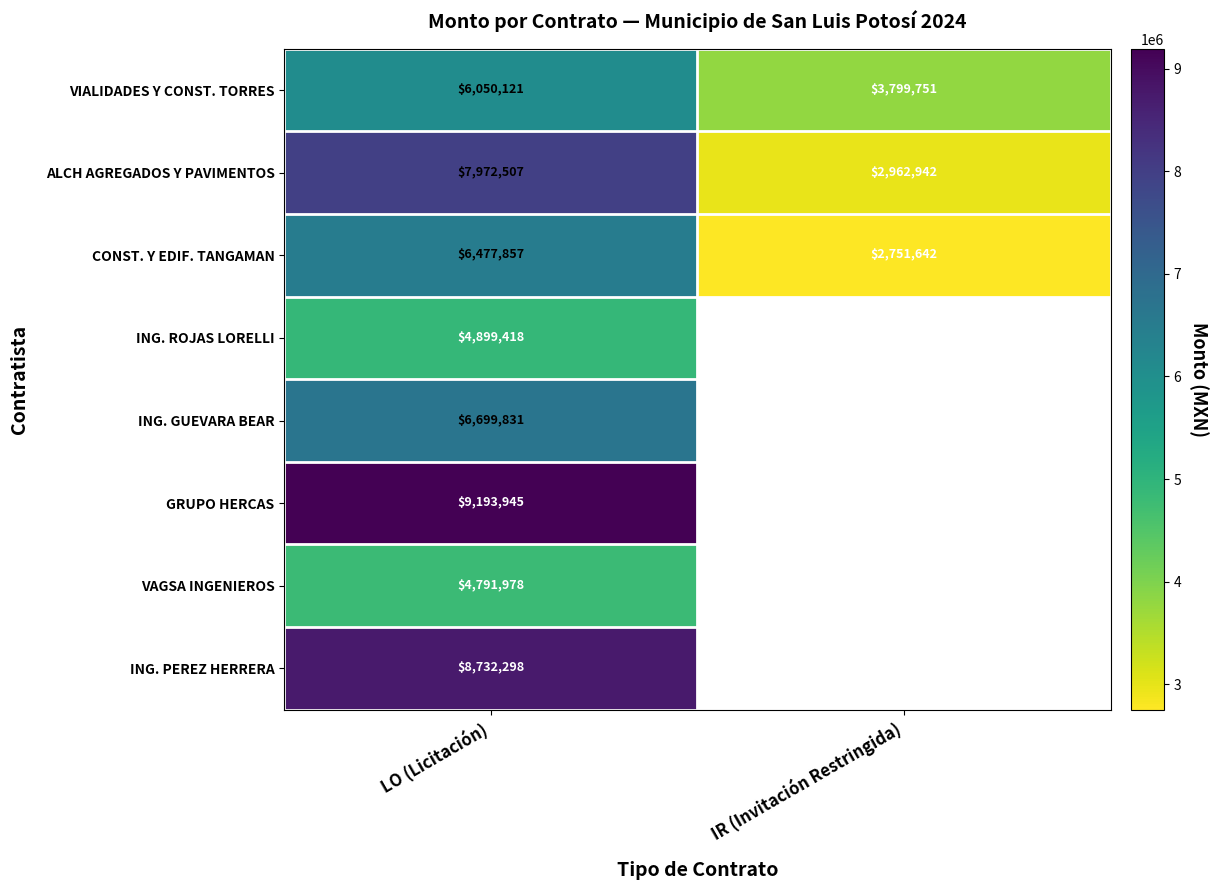

How many values in the VIALIDADES Y CONST. TORRES series are below 6050121?

1